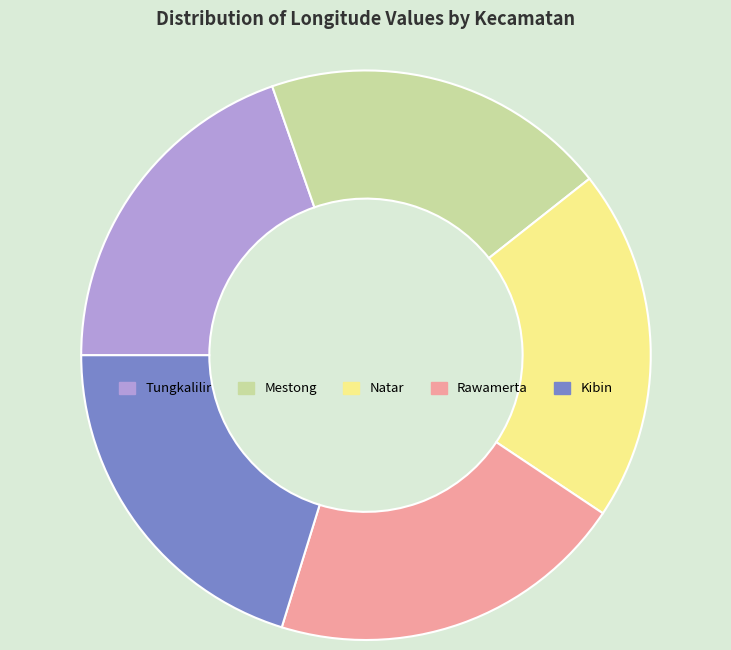

Do Kibin and Rawamerta together represent more than half of the pie?

No